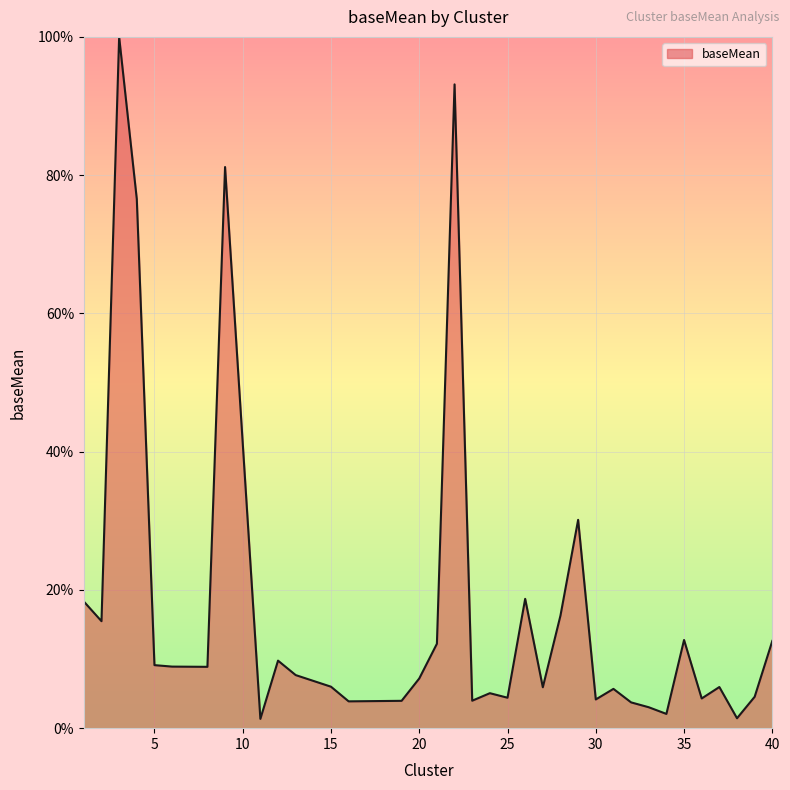

Count the number of data series in this chart.

1